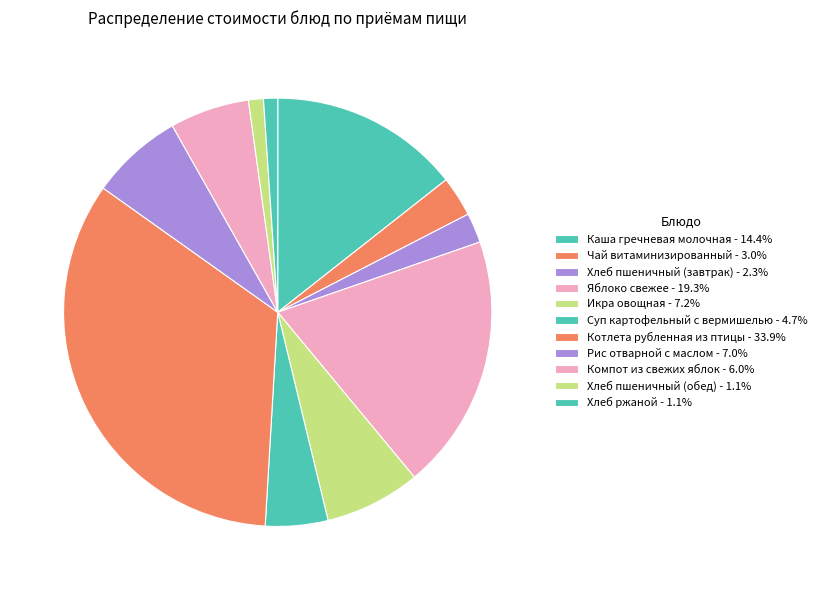

Count the number of slices in the pie.

11